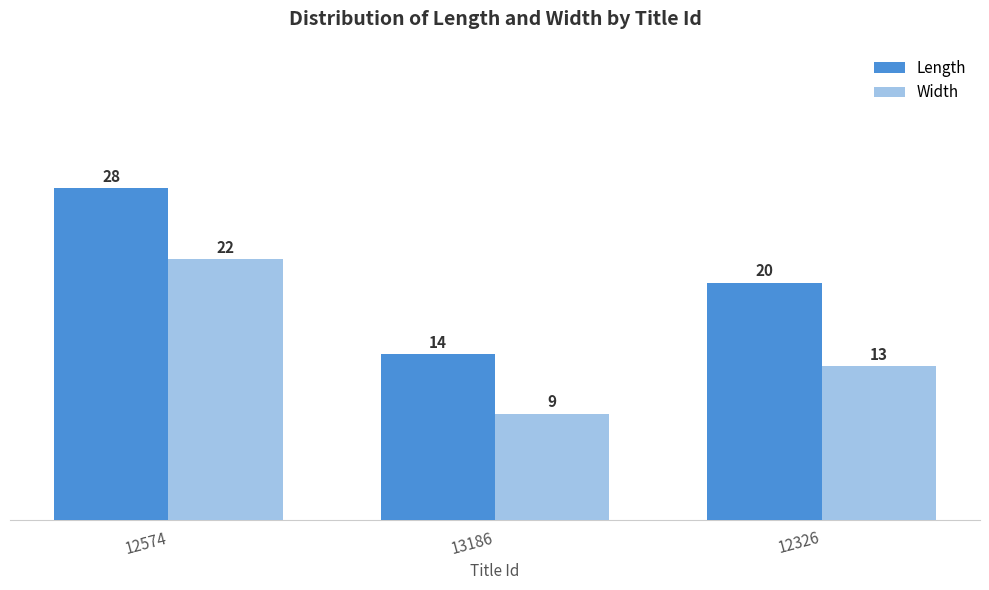

What is the sum of all Length values?

62